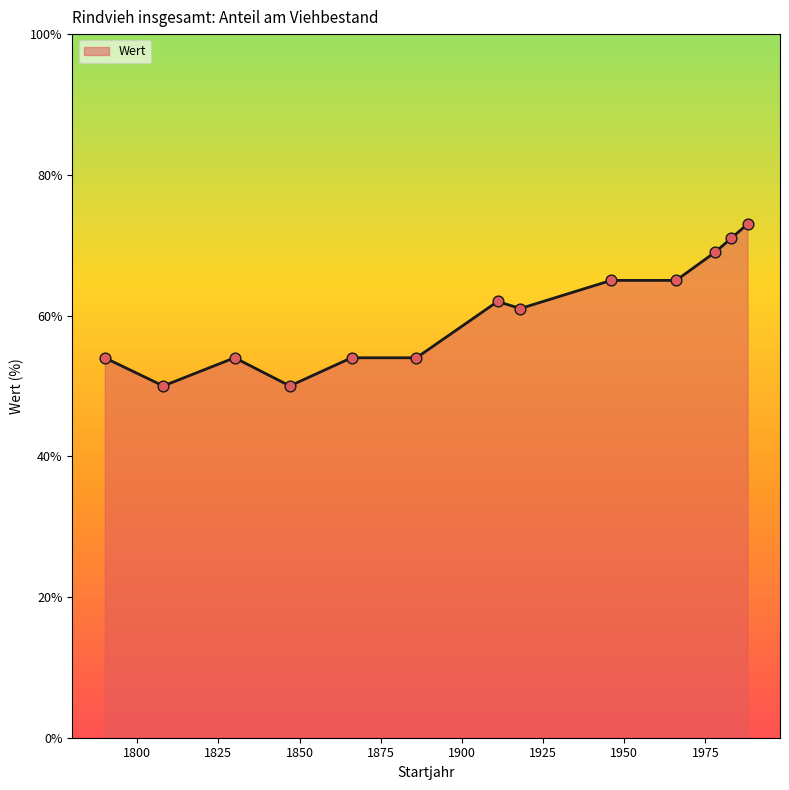

What is the difference between the maximum and minimum values?

23